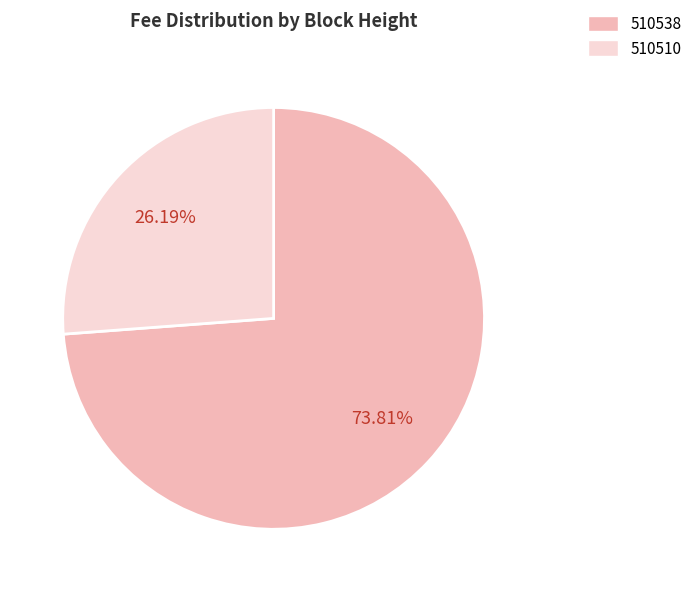

What percentage is the 510538 slice, to the nearest percent?

74%